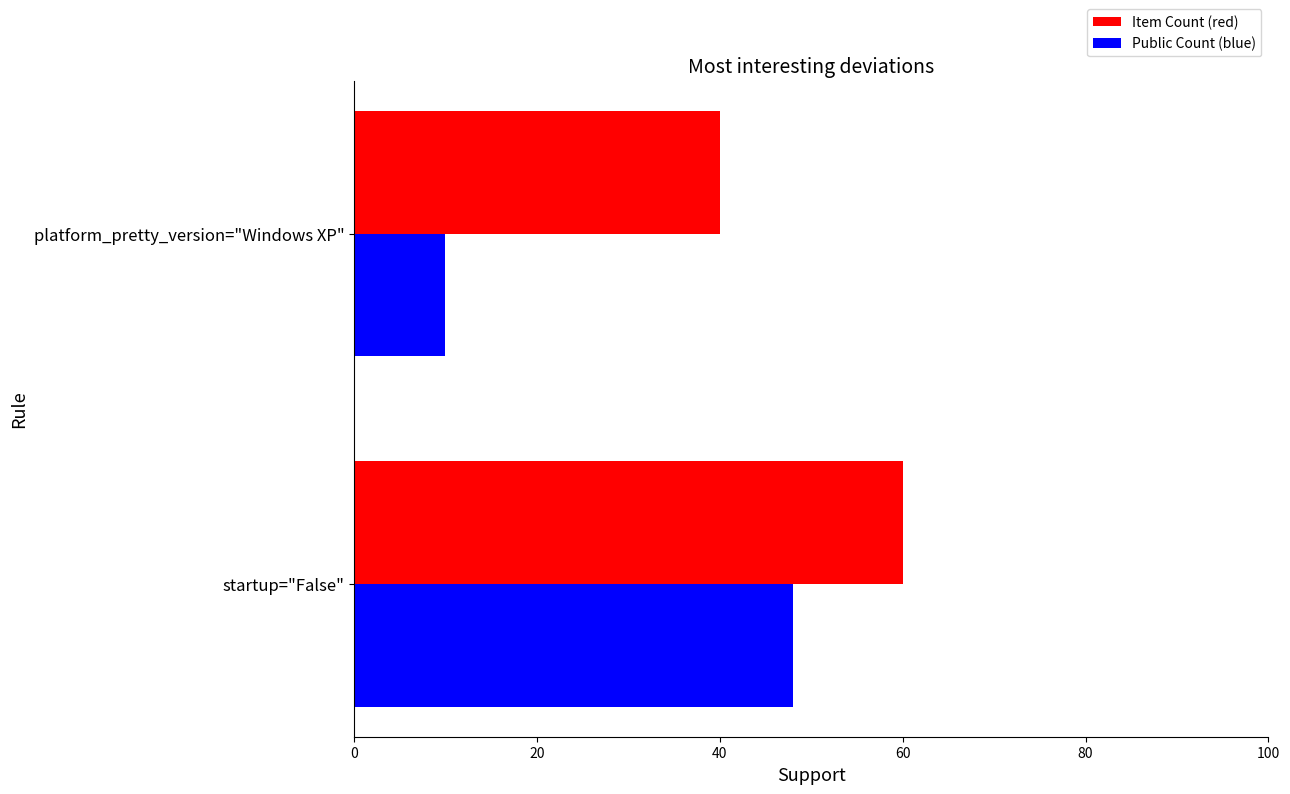

What are all the series names shown in the legend?

Item Count (red), Public Count (blue)